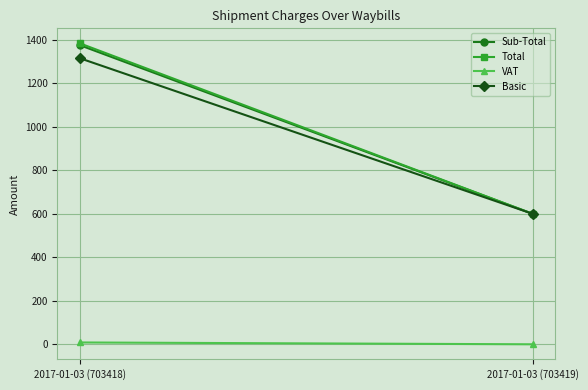

List the series in order of their peak value, highest first.

Total, Sub-Total, Basic, VAT